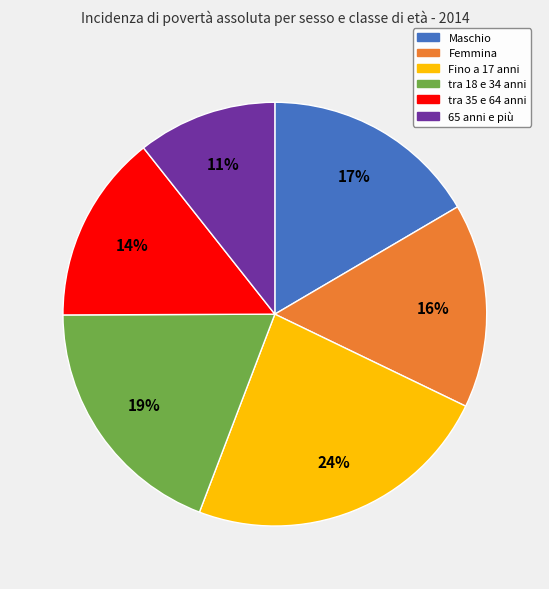

What is the largest slice in the pie chart?

Fino a 17 anni